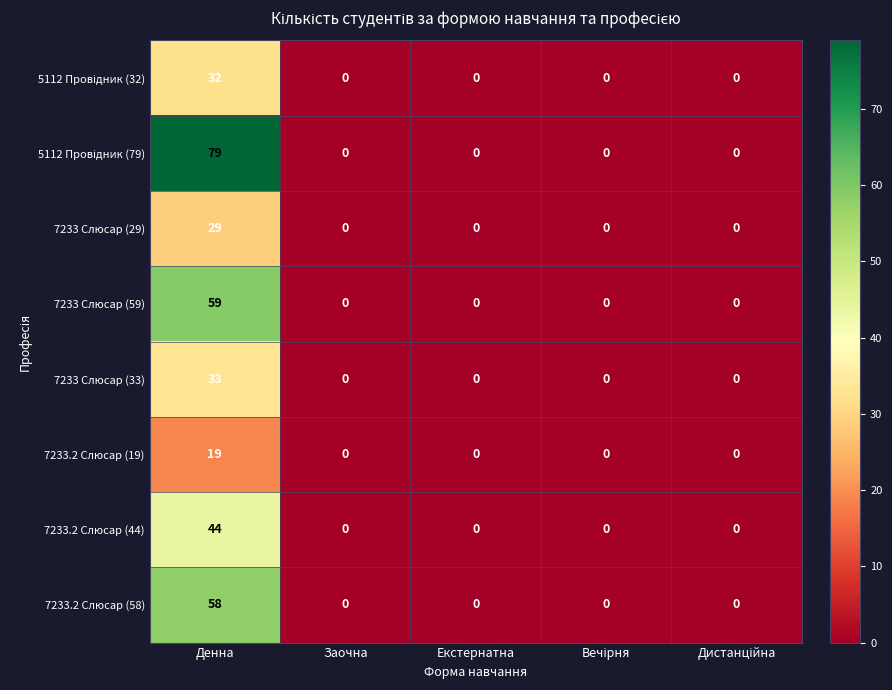

Which category has the highest value across all series?

Денна